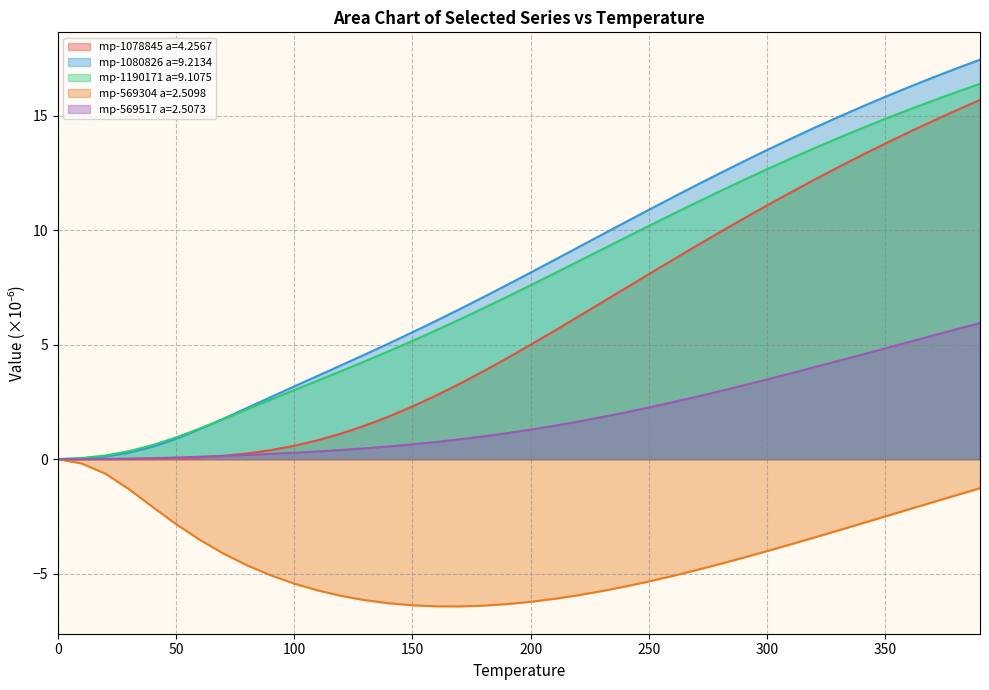

Is the value of mp-569304 a=2.5098 at 360.0 greater than the value of mp-1078845 a=4.2567 at 200.0?

No